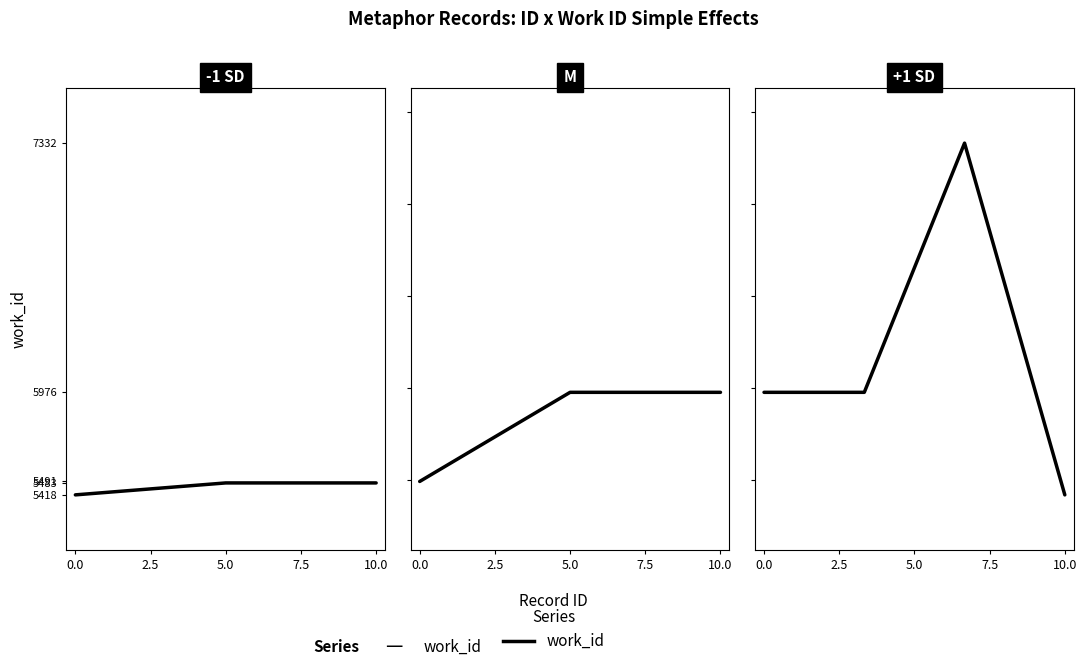

What is the difference between the maximum and second lowest values?

1356